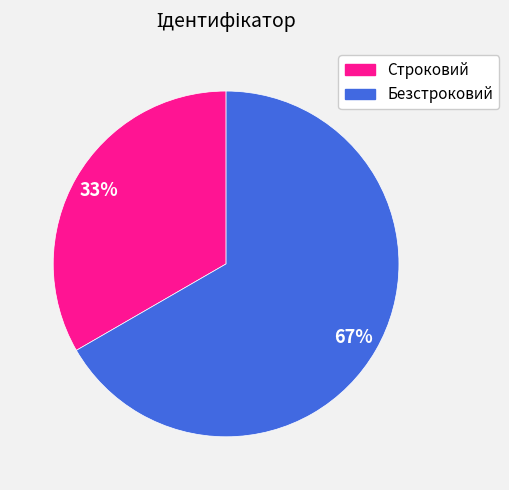

Do Безстроковий and Строковий together represent more than half of the pie?

Yes